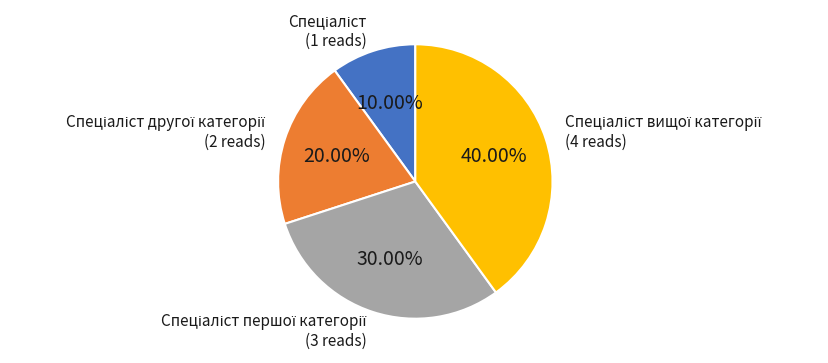

How many segments does this pie chart have?

4